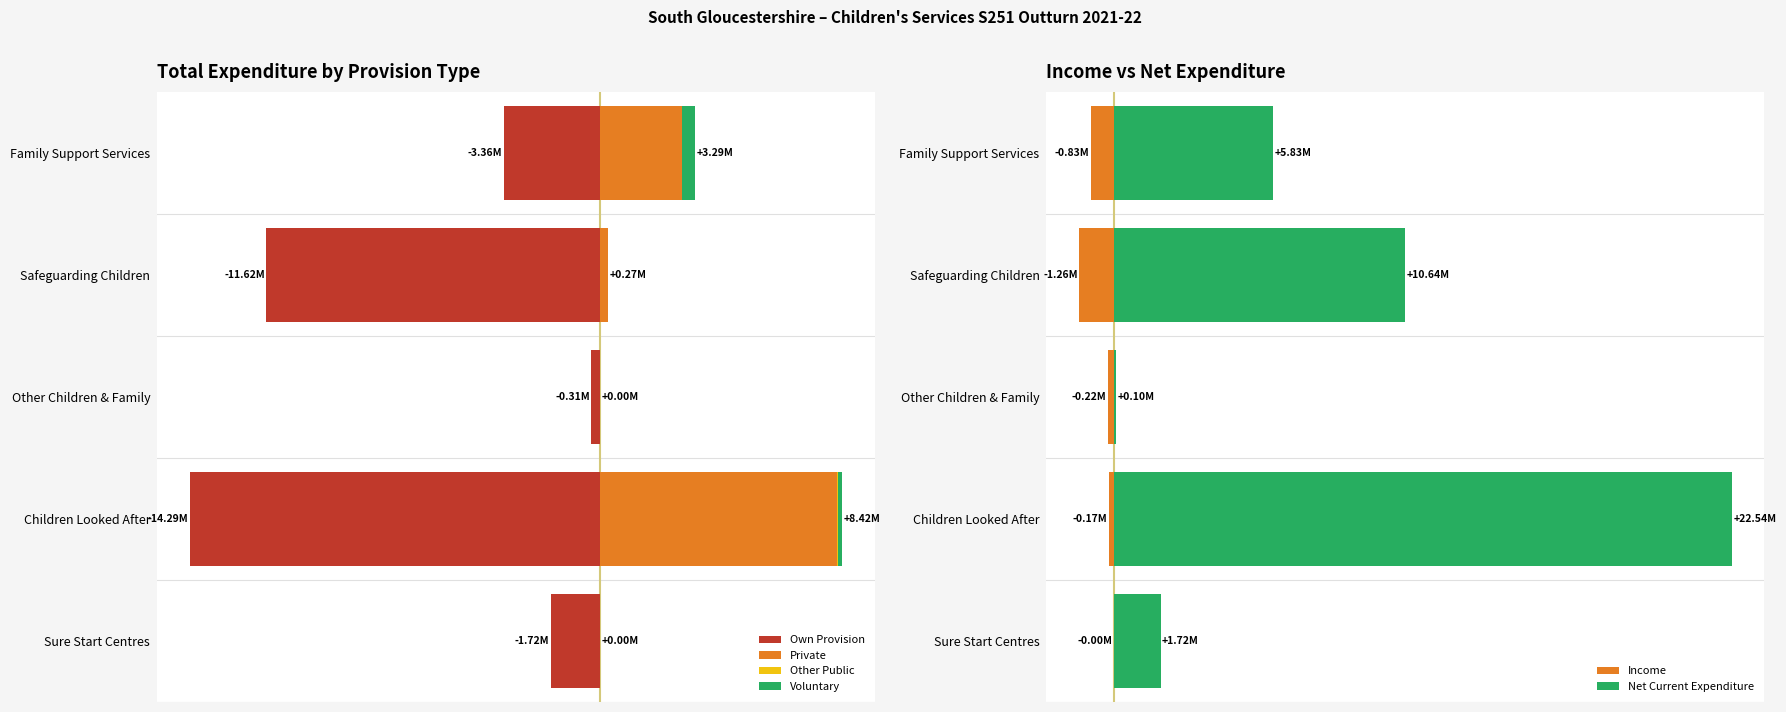

How many groups of bars are there?

5